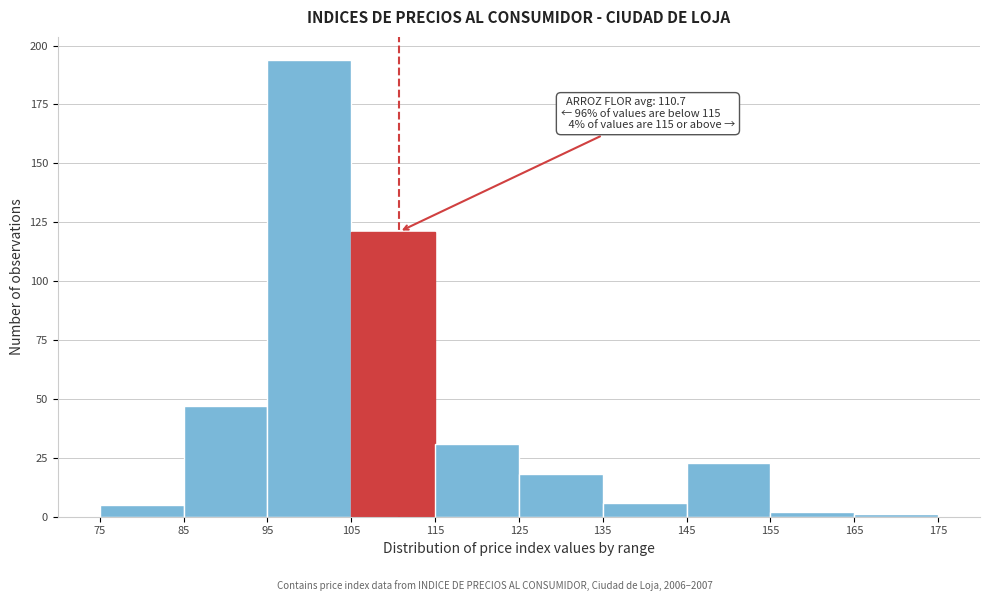

Which range on the x-axis has the tallest bar?

95 to 105